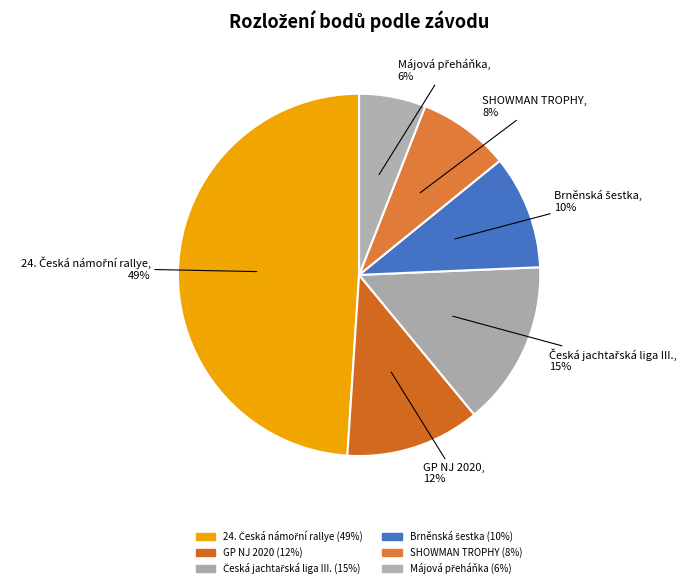

What percentage is the GP NJ 2020 slice, to the nearest percent?

12%